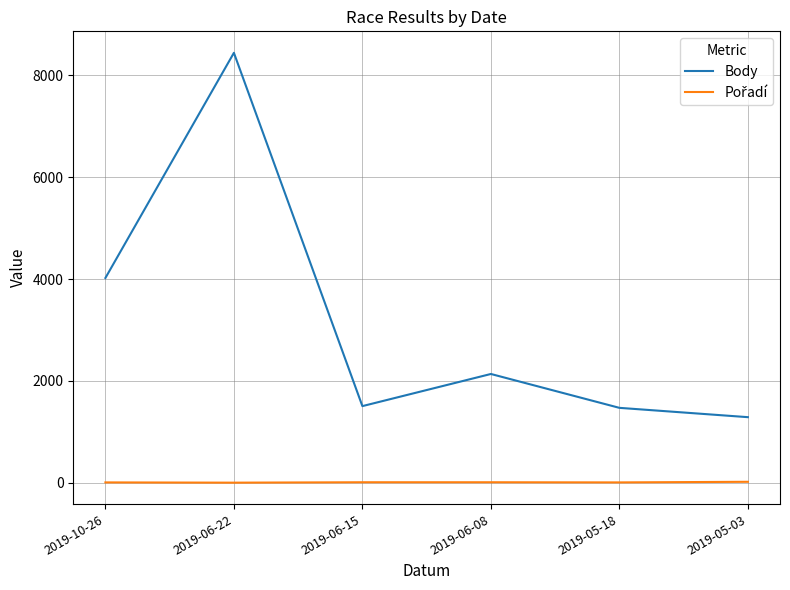

What is the difference between the highest and lowest values at 2019-05-18?

1464